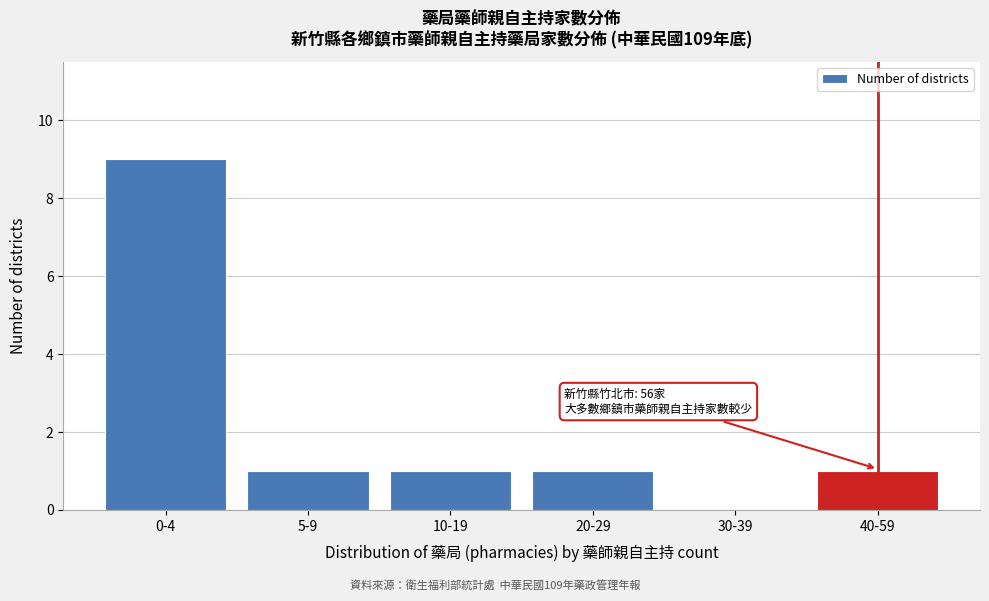

Reading left to right, what are all the values shown in this chart?

0-4=9	5-9=1	10-19=1	20-29=1	30-39=0	40-59=1